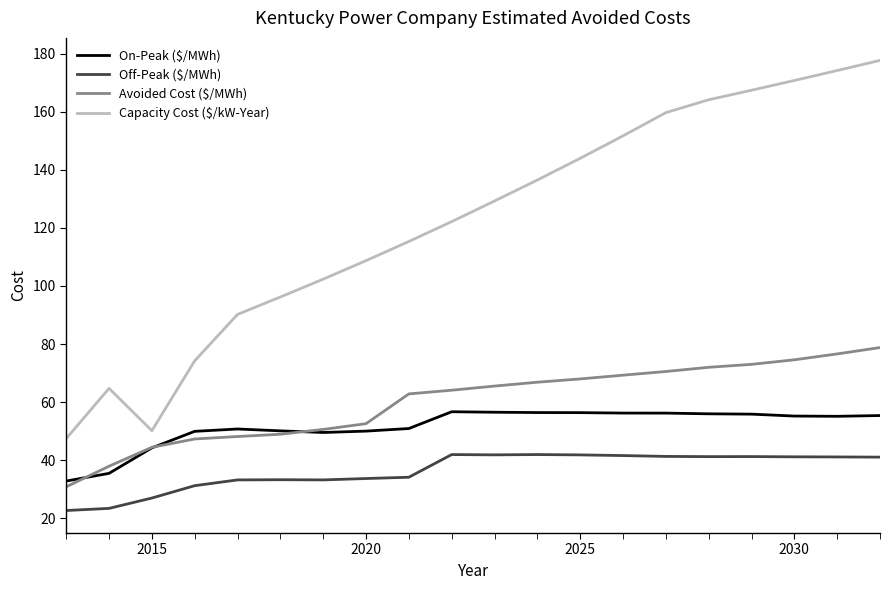

What is the maximum value shown in the chart?

177.6